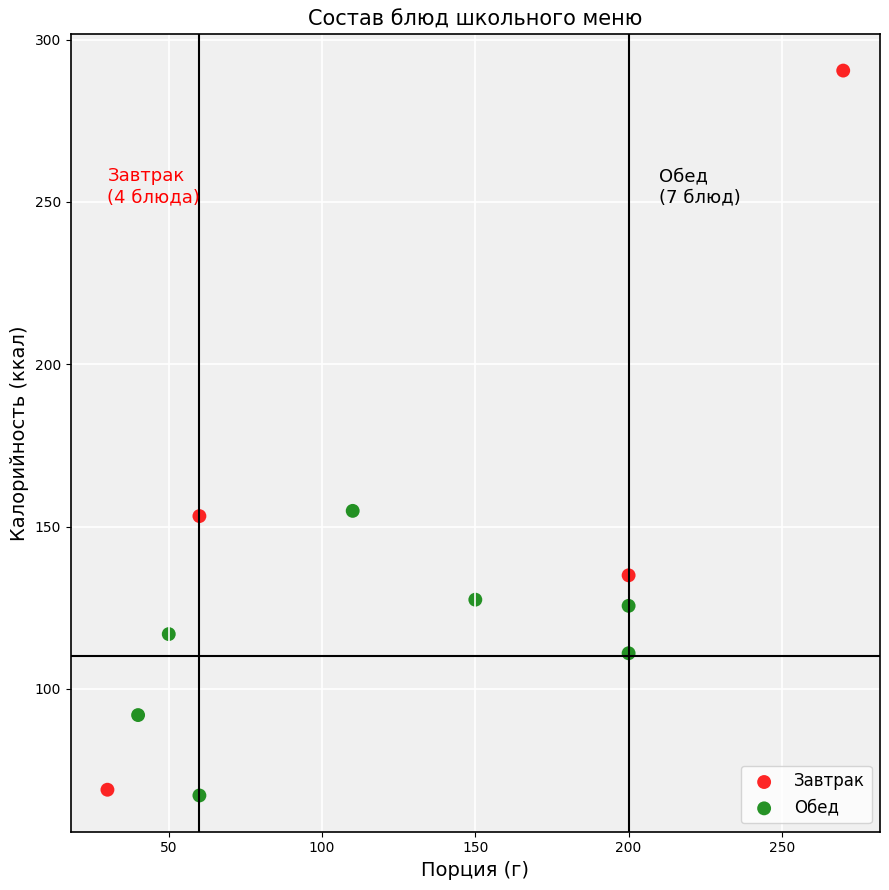

What are all the series names shown in the legend?

Завтрак, Обед